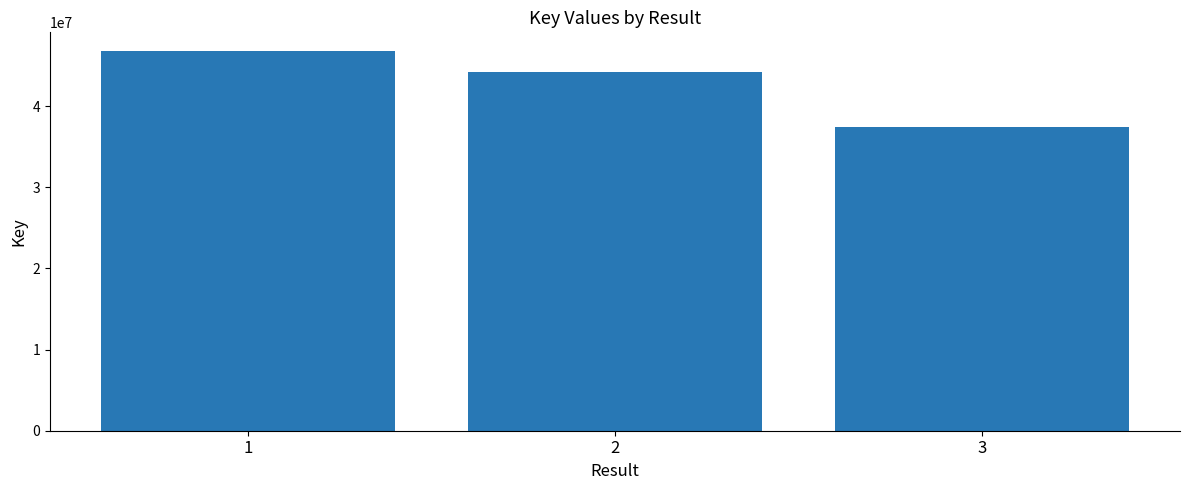

List the labels in order of value, largest first.

1, 2, 3